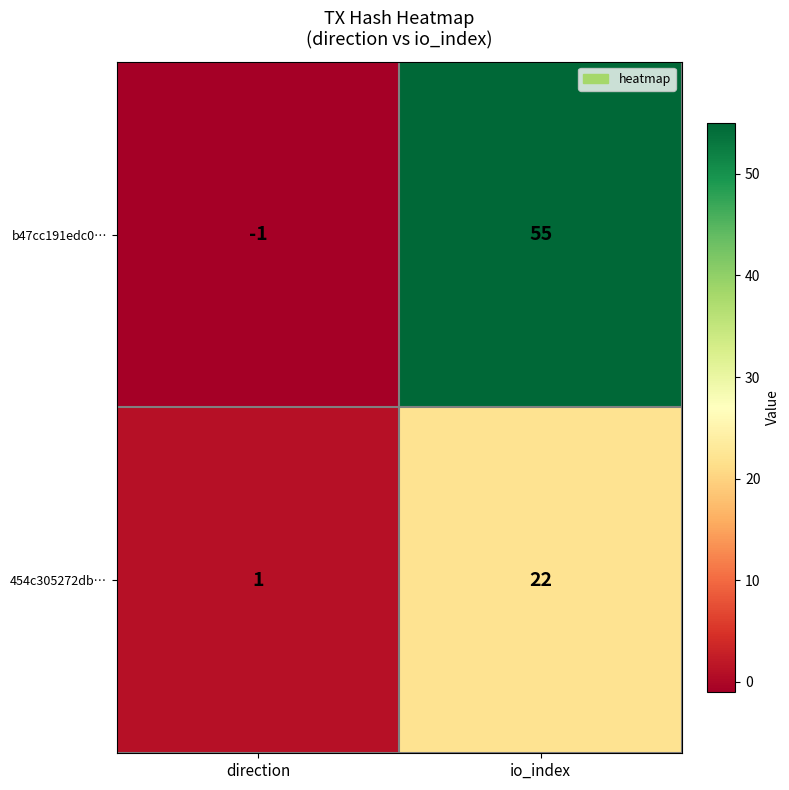

Reading left to right, what are all the values shown in this chart?

b47cc191edc0…: direction=-1	io_index=55
454c305272db…: direction=1	io_index=22